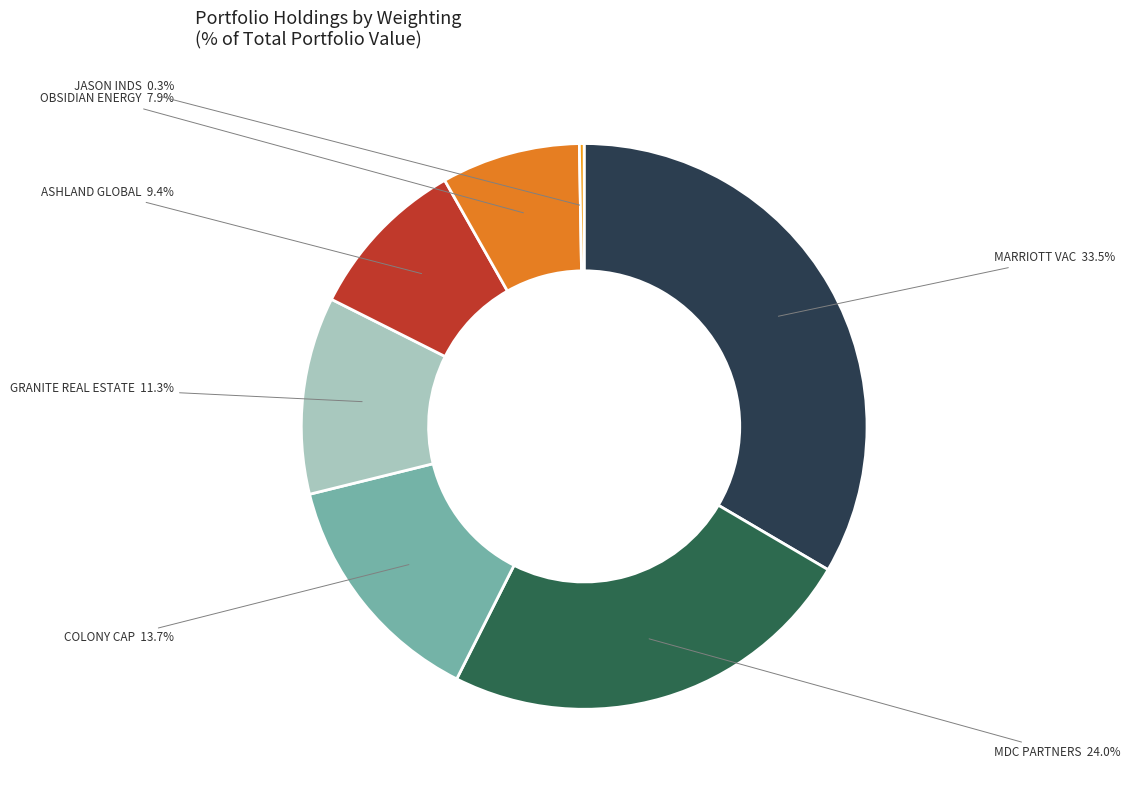

Between MARRIOTT VAC and ASHLAND GLOBAL, which is larger?

MARRIOTT VAC